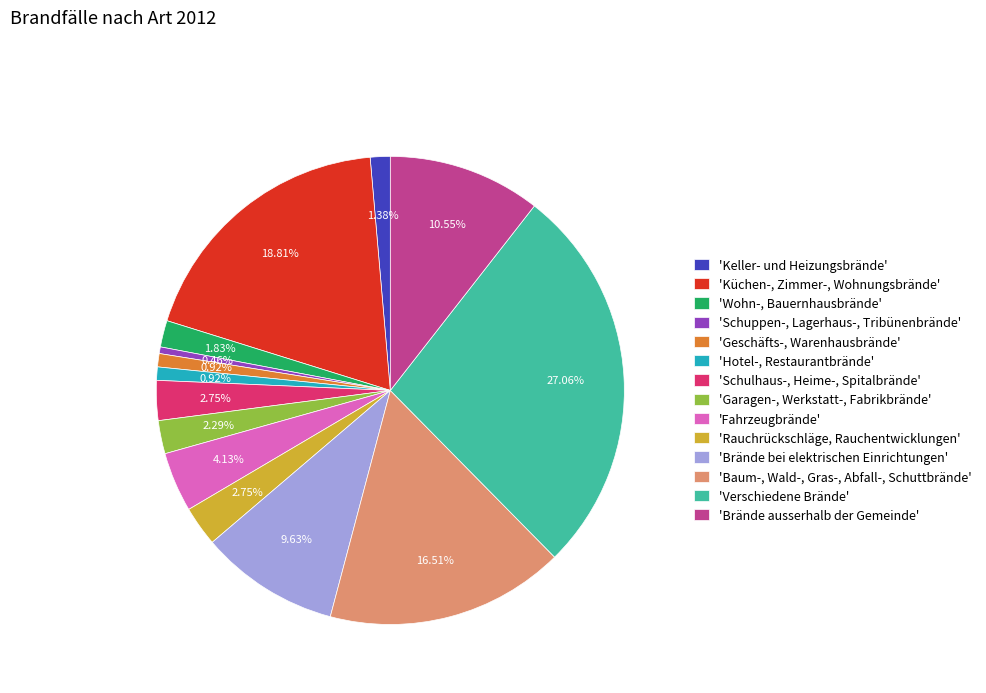

How many slices are in this pie chart?

14